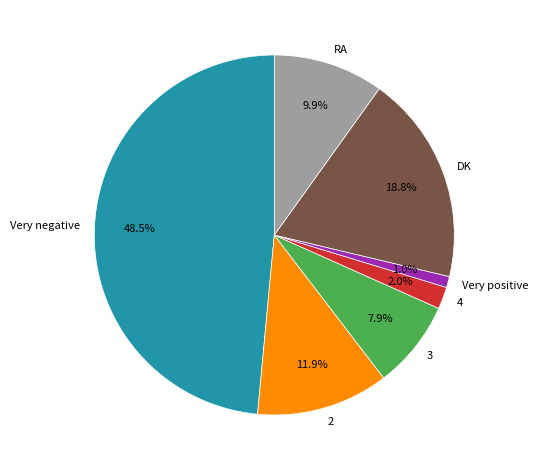

Is there a majority slice in this chart?

No